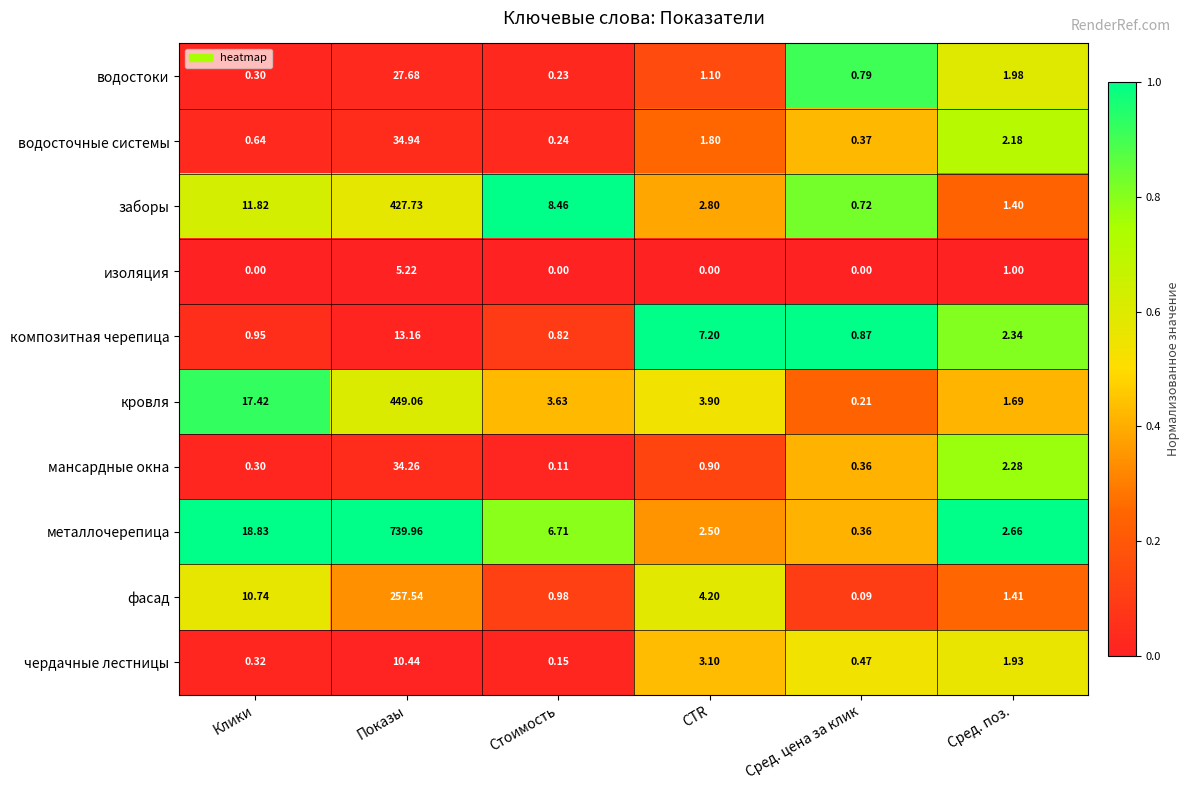

Which series has the widest spread of values?

металлочерепица